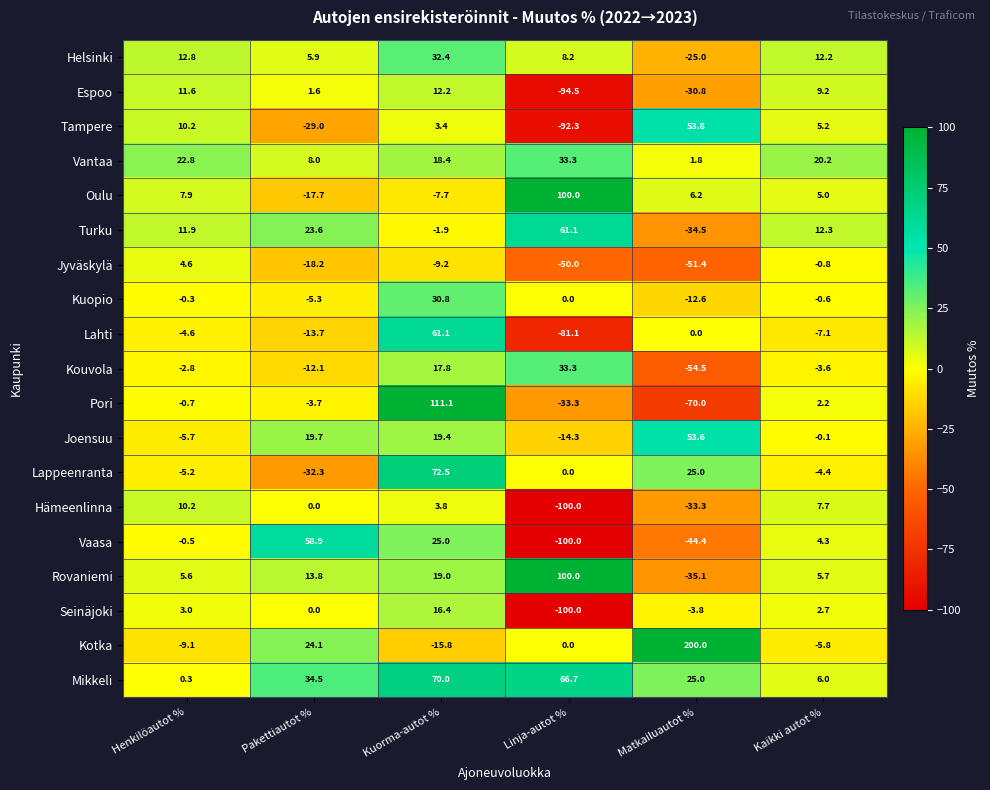

Which series has the largest total across all categories?

Mikkeli